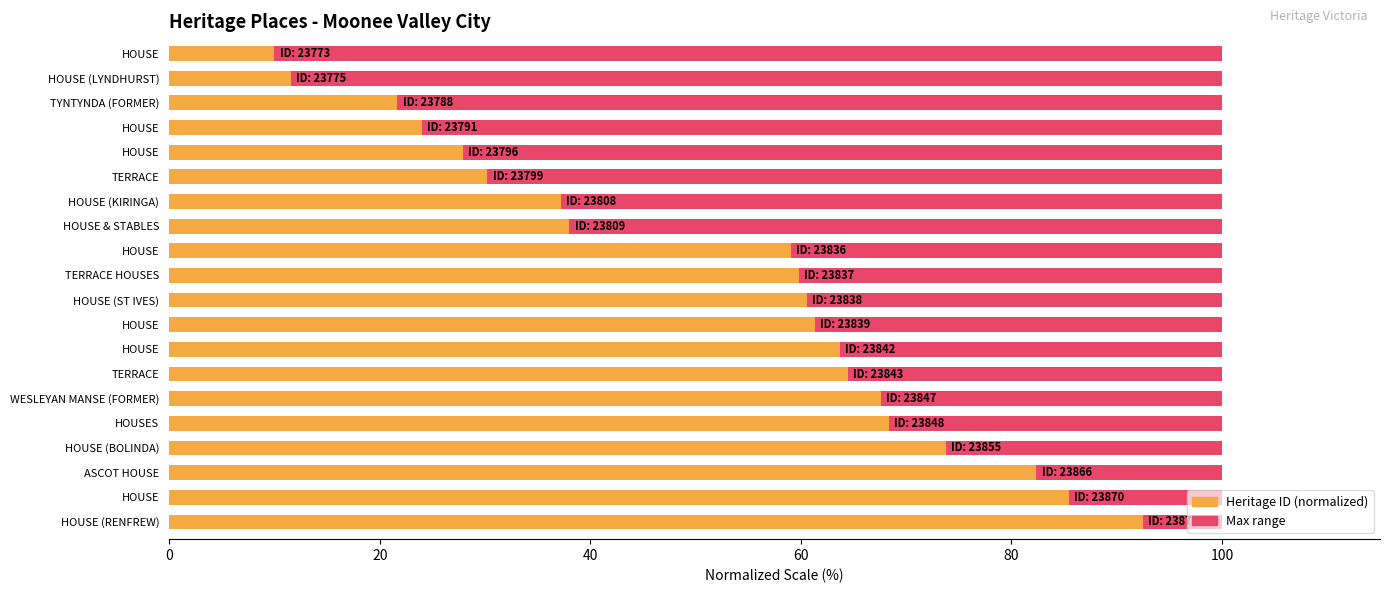

What is the highest value of the Heritage ID (normalized) series?

92.5